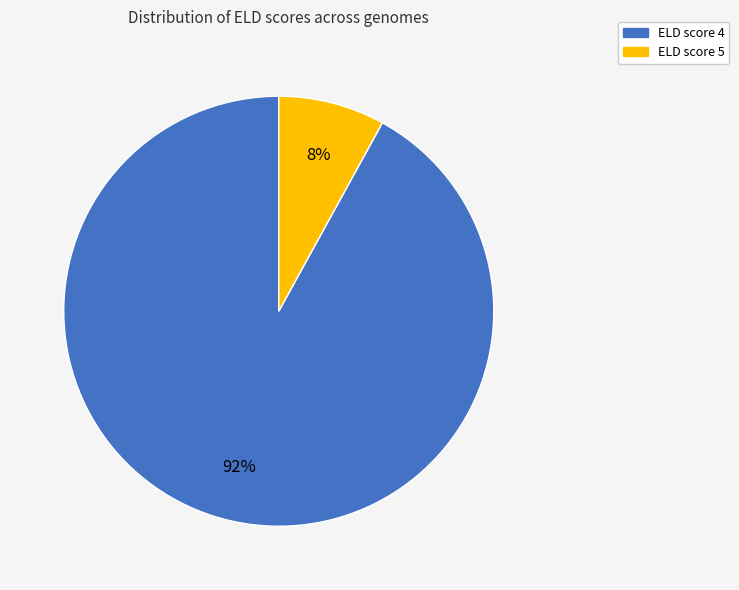

How many segments does this pie chart have?

2